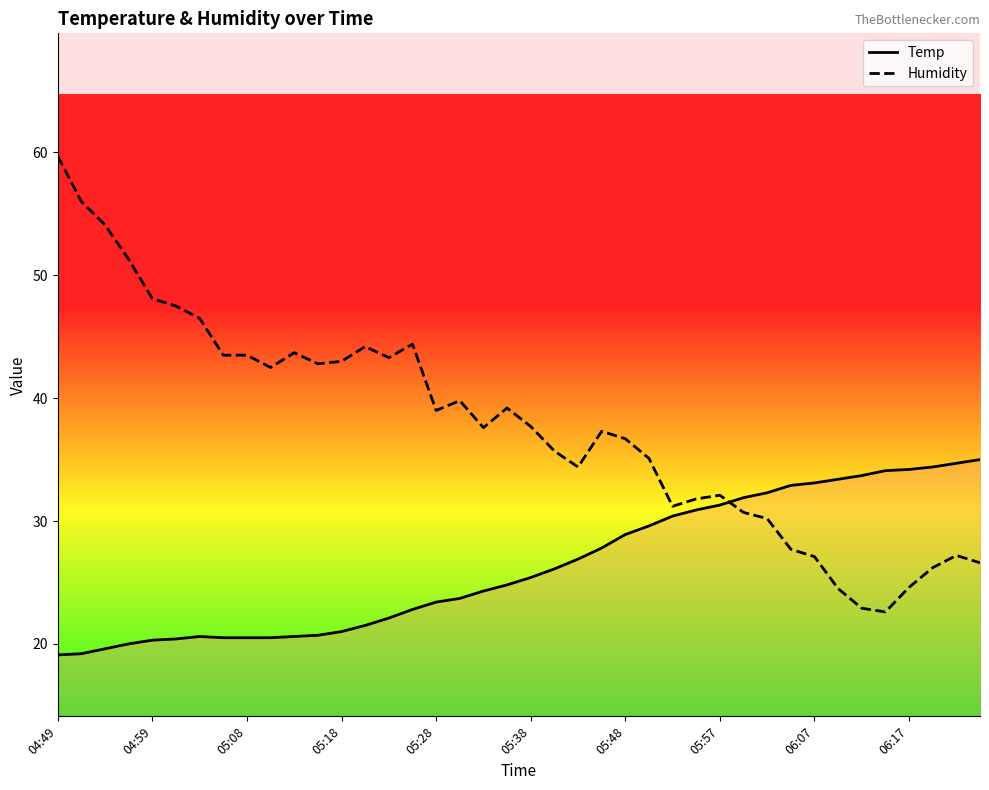

Which series has the largest total across all categories?

Humidity